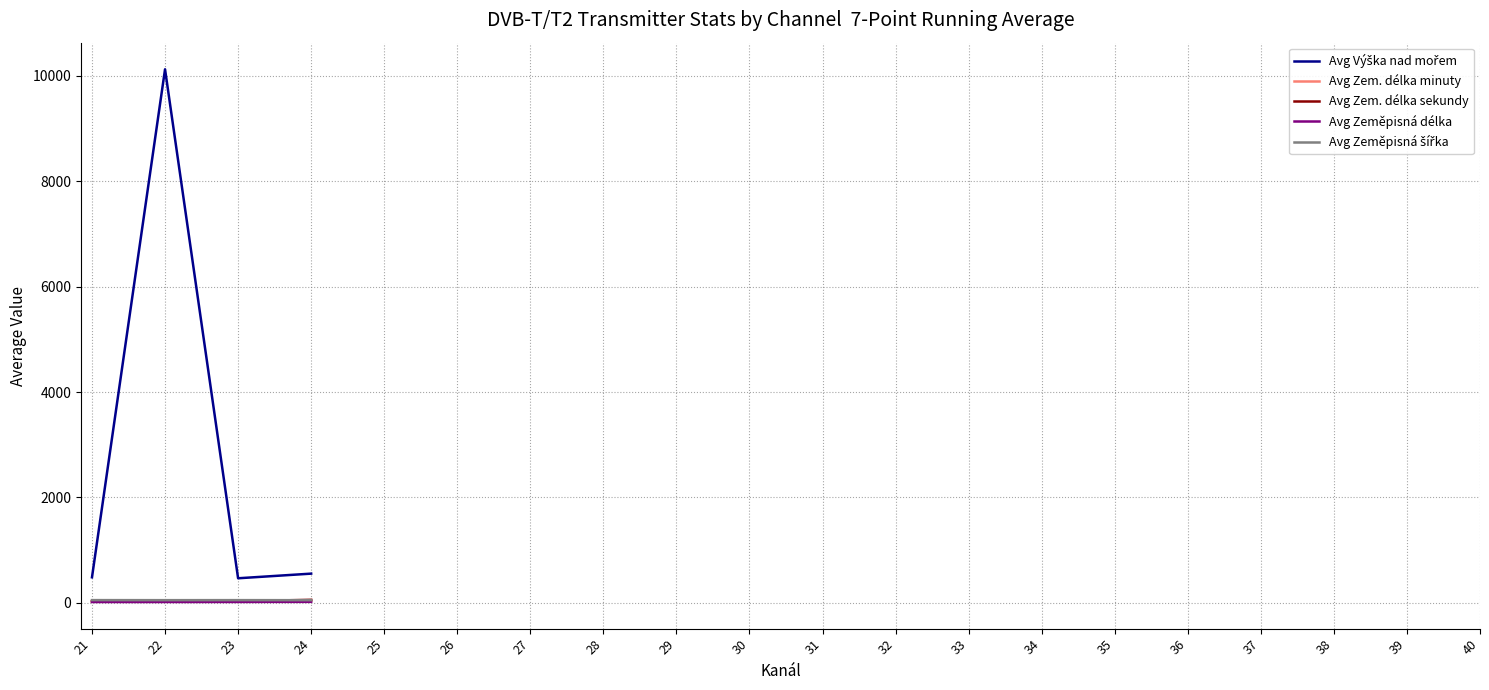

Rank the series by their maximum value, from lowest to highest.

Avg Zeměpisná délka, Avg Zem. délka minuty, Avg Zeměpisná šířka, Avg Zem. délka sekundy, Avg Výška nad mořem